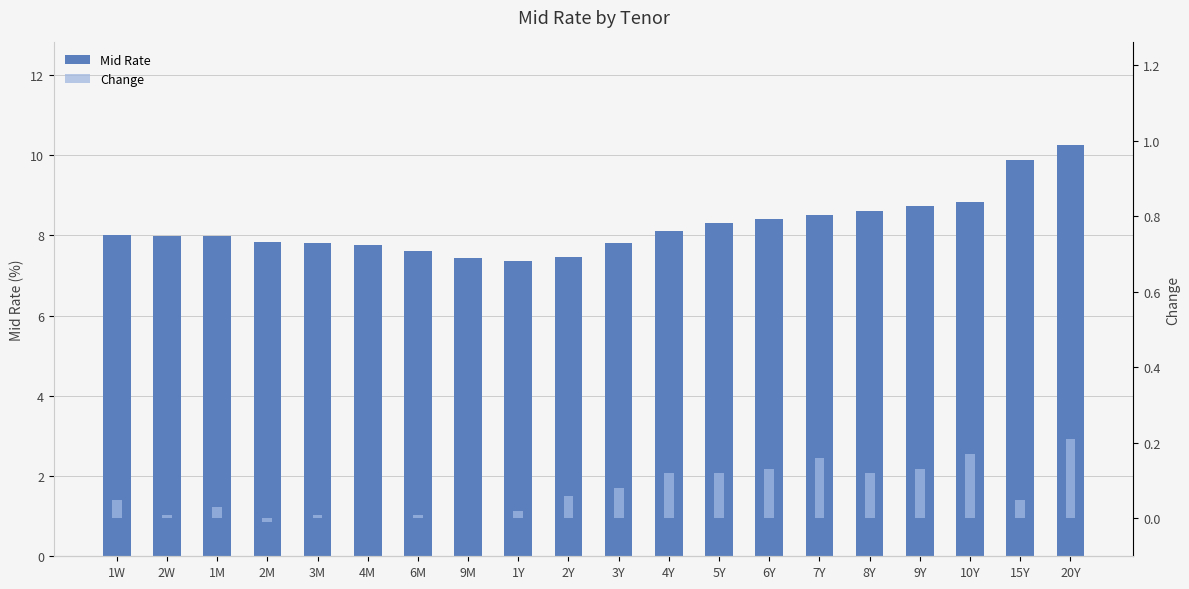

How many groups of bars are there?

20